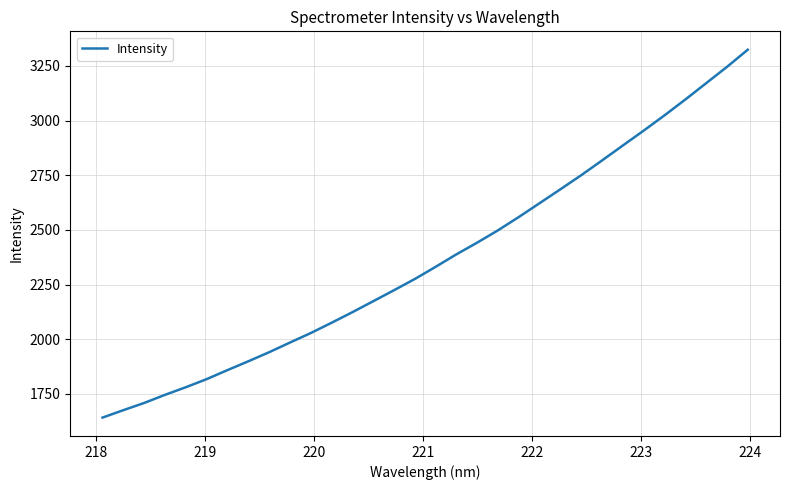

What is the sum of all values?

75754.8